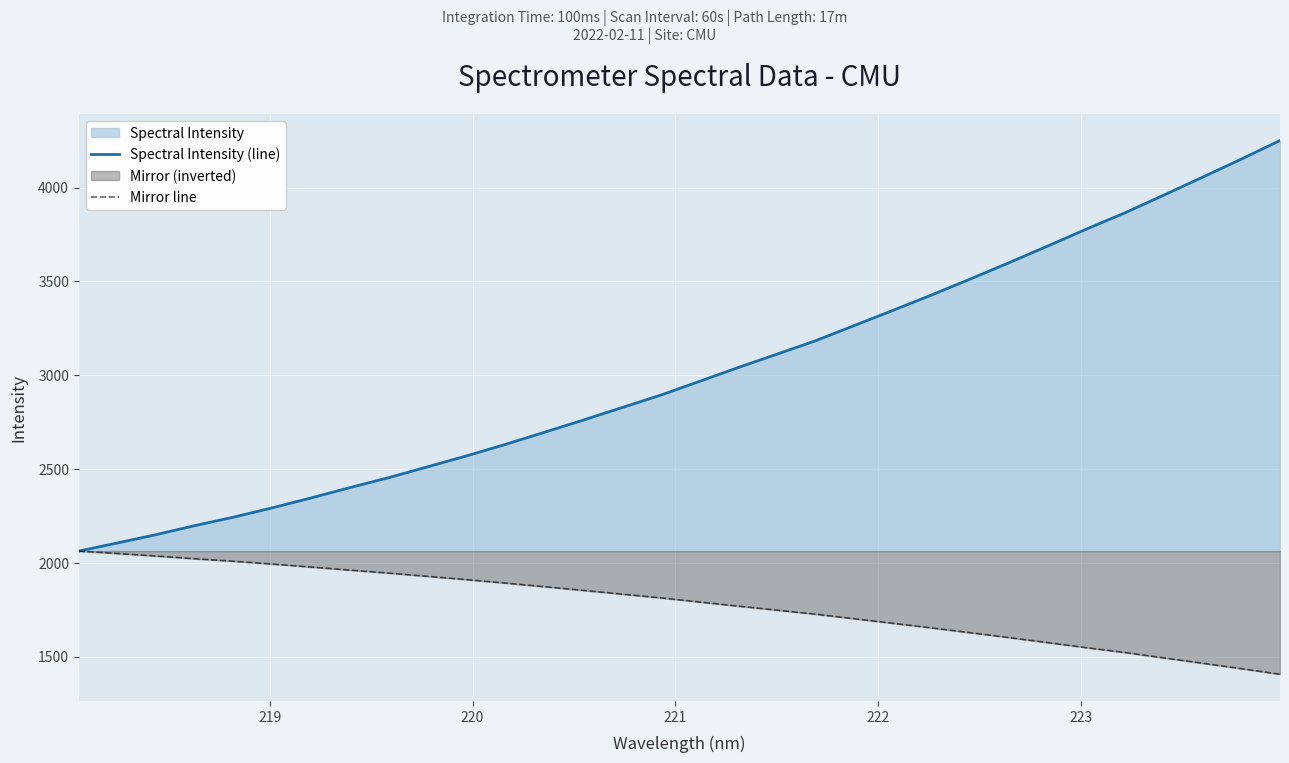

What is the maximum value shown in the chart?

4251.0